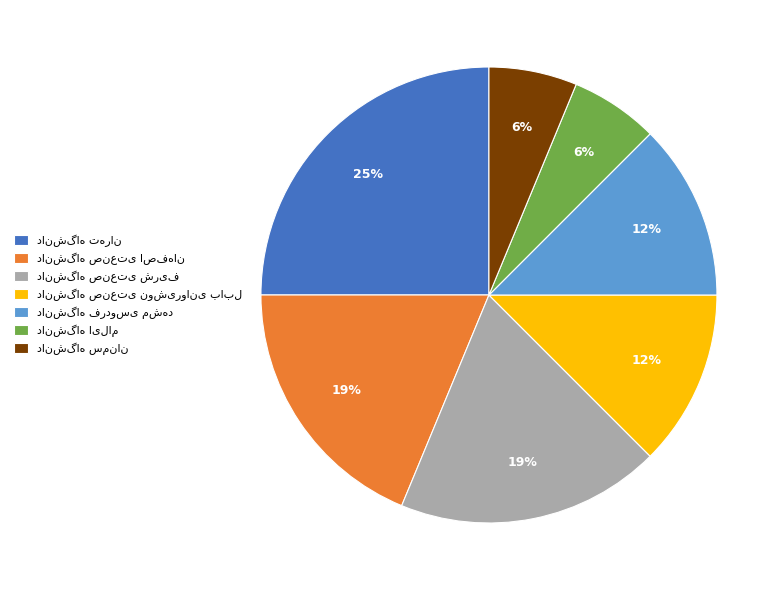

To the nearest percent, what is the average slice percentage?

14%